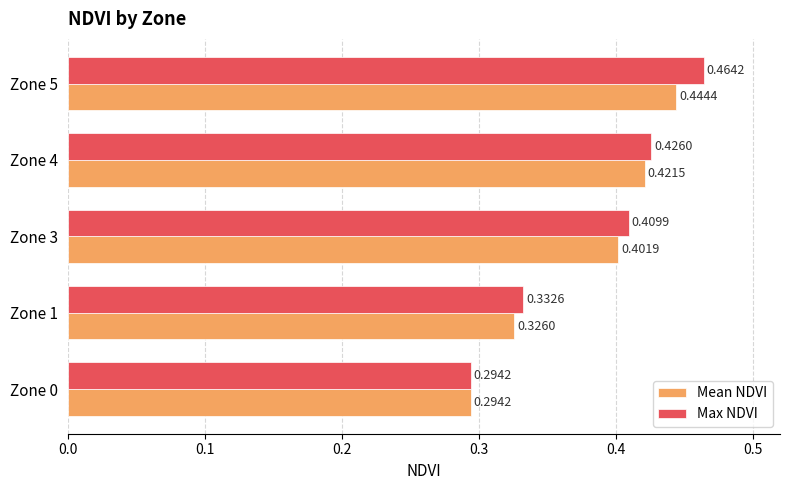

At how many categories does at least one series exceed 0?

5